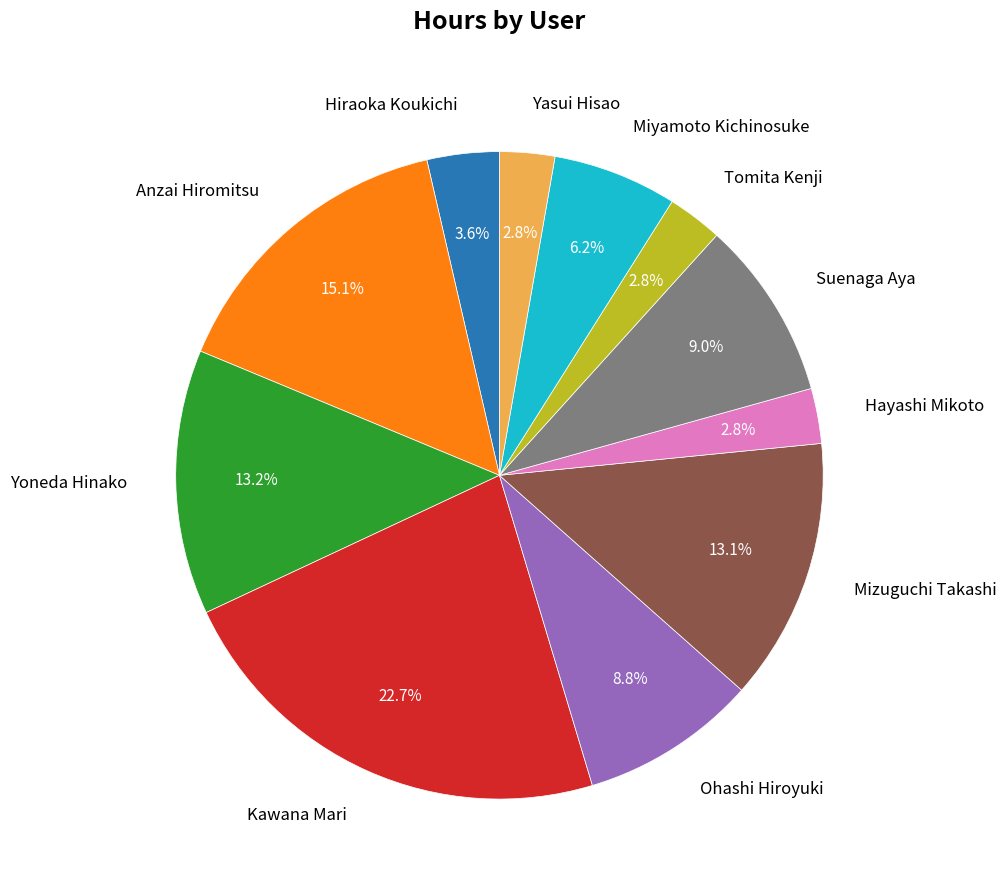

What is the total percentage of Ohashi Hiroyuki and Yoneda Hinako?

22.0%